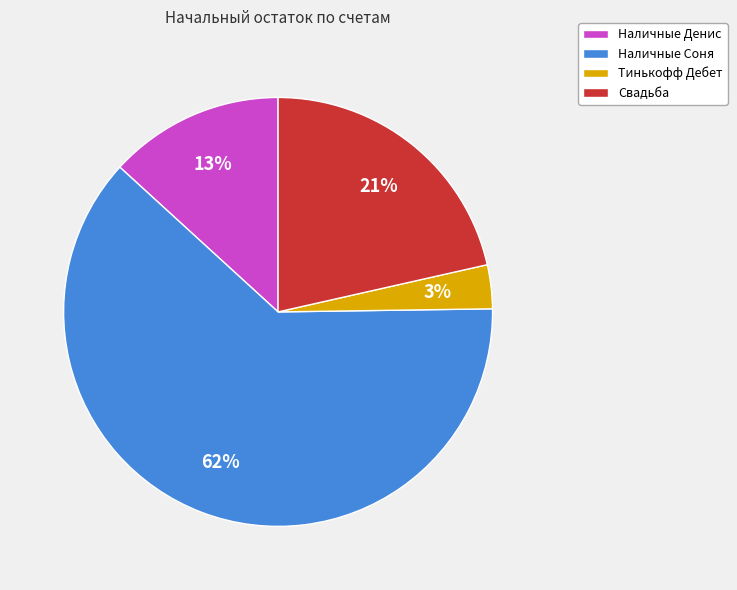

To the nearest percent, what portion does Наличные Денис represent?

13%